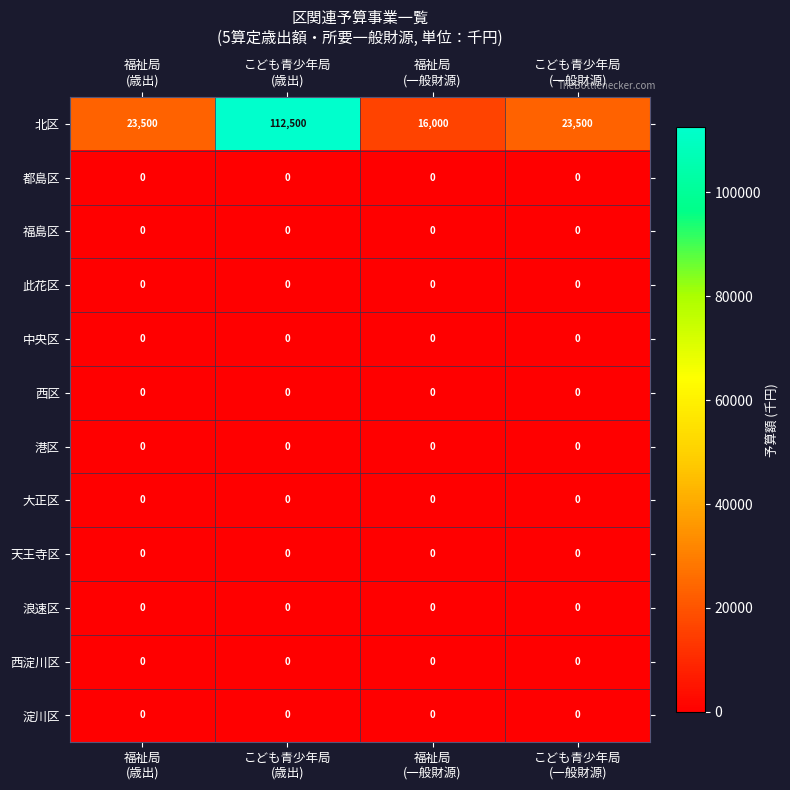

At which category is the sum across all series the highest?

こども青少年局
(歳出)